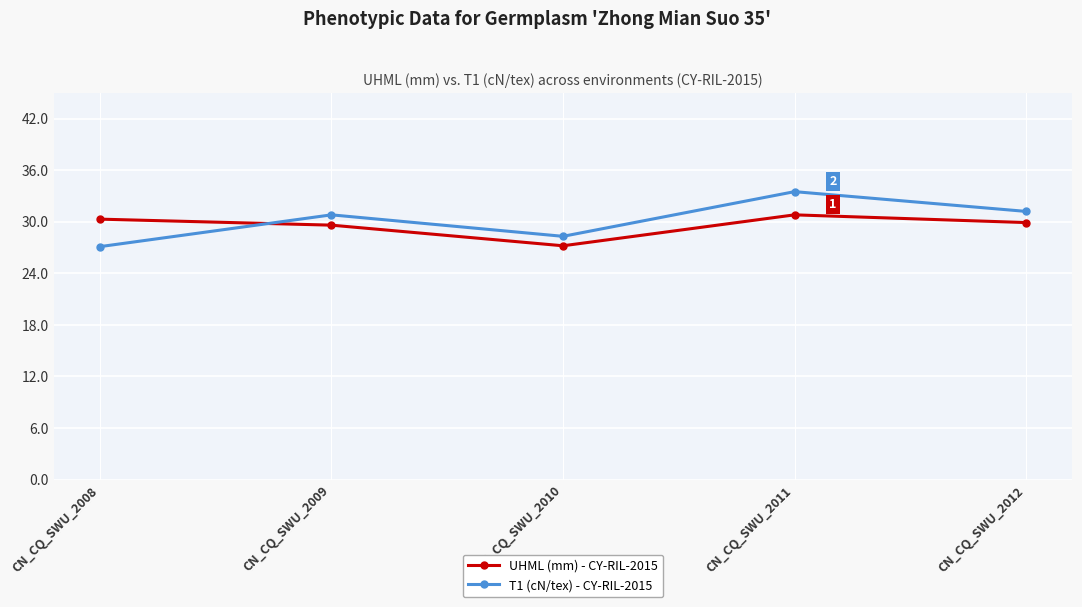

What is the minimum value shown in the chart?

27.1